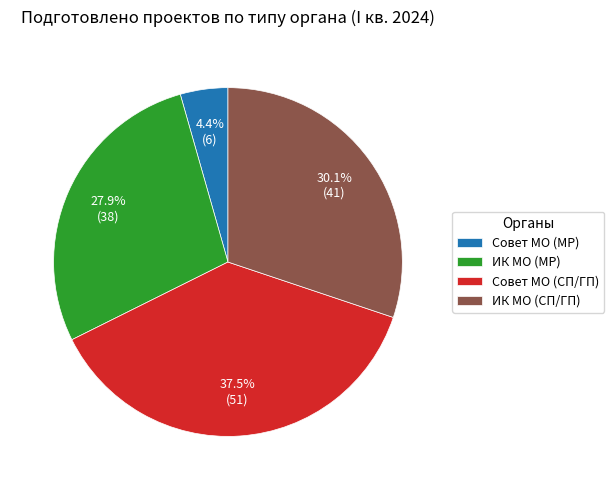

Between Совет МО (СП/ГП) and Совет МО (МР), which is larger?

Совет МО (СП/ГП)